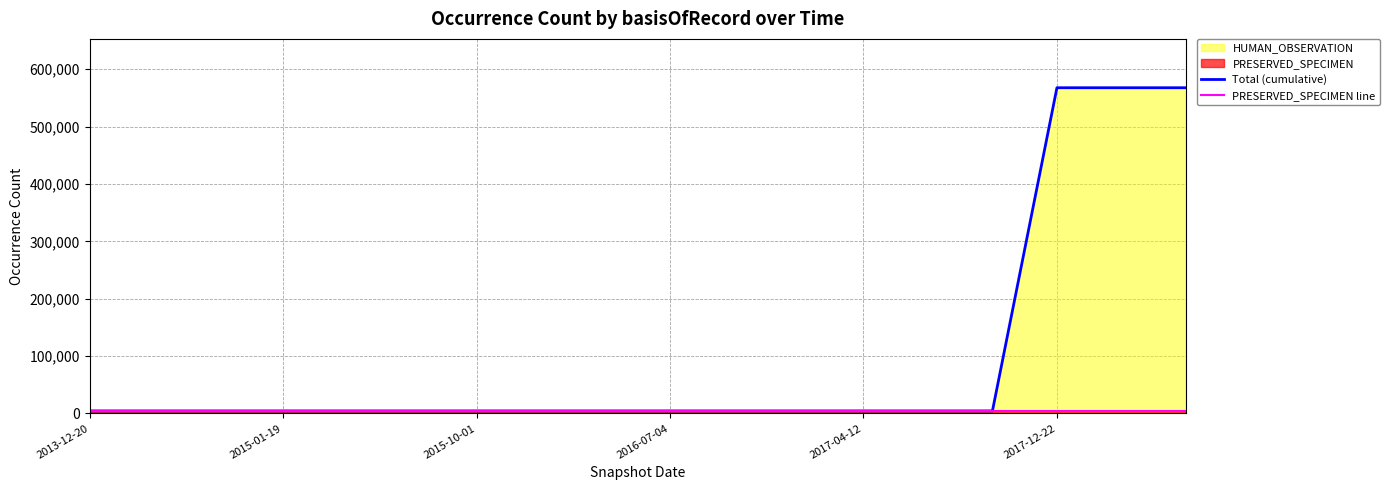

Does the chart have visible grid lines?

Yes